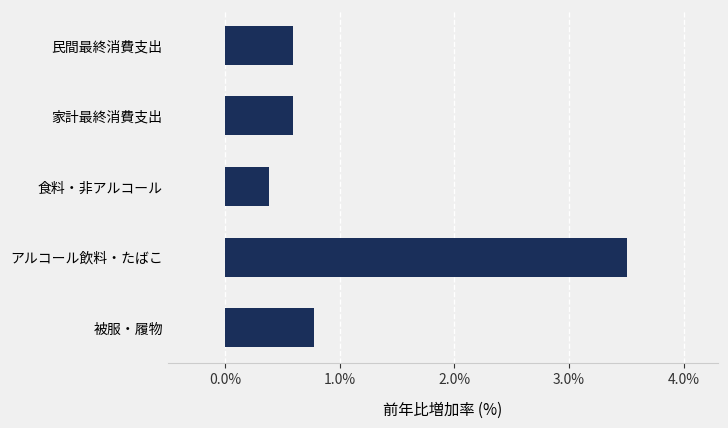

Which category has the highest value across all series?

アルコール飲料・たばこ